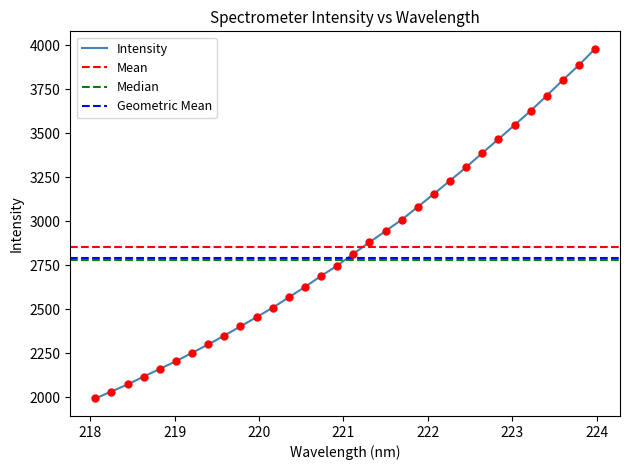

What is the change in value from 218.442 to 219.9712?

+382.8